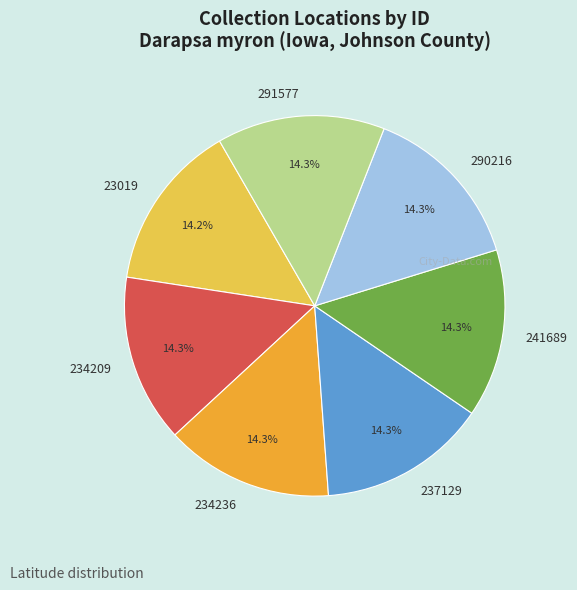

Do 23019 and 291577 together represent more than half of the pie?

No